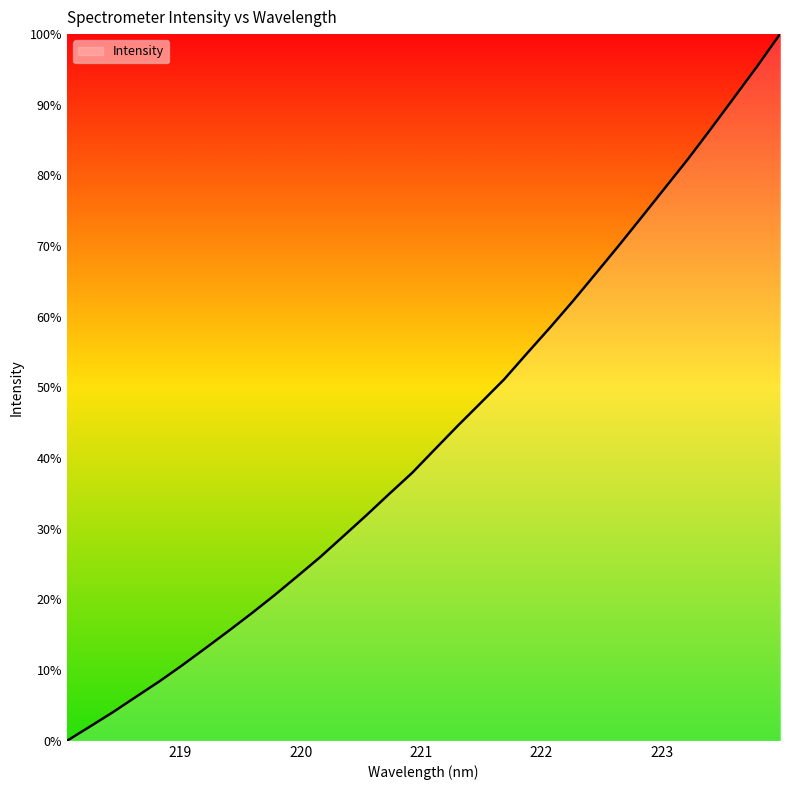

Rank the categories by value from lowest to highest.

218.0596, 218.2508, 218.442, 218.6332, 218.8244, 219.0156, 219.2067, 219.3979, 219.589, 219.7801, 219.9712, 220.1623, 220.3533, 220.5444, 220.7354, 220.9264, 221.1174, 221.3083, 221.4993, 221.6902, 221.8812, 222.0721, 222.263, 222.4538, 222.6447, 222.8355, 223.0264, 223.2172, 223.408, 223.5987, 223.7895, 223.9802